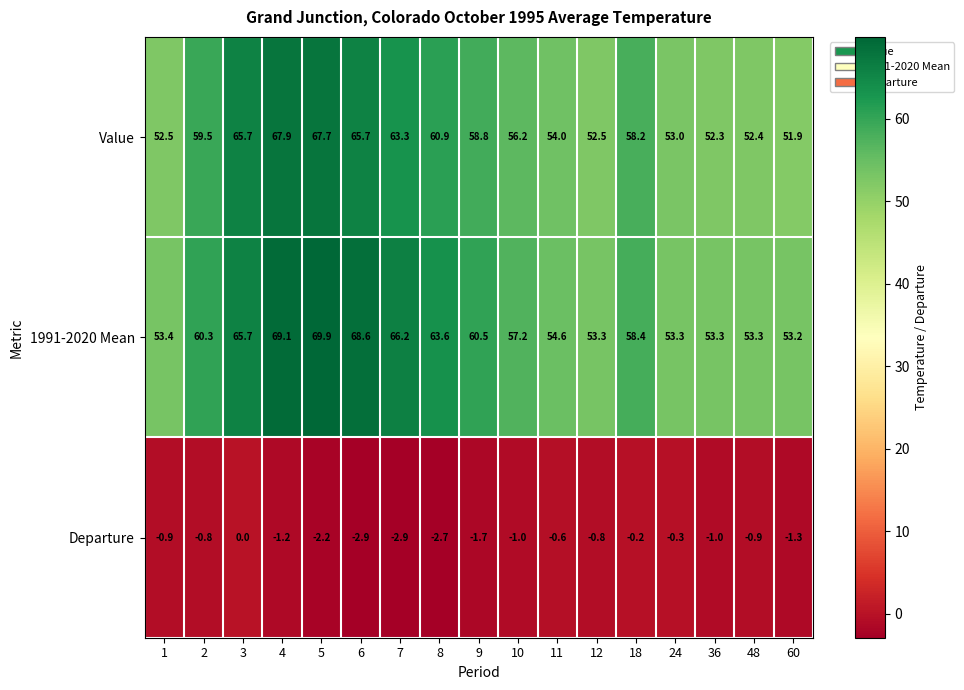

What is the sum of the 1991-2020 Mean values at 8 and 12?

116.9